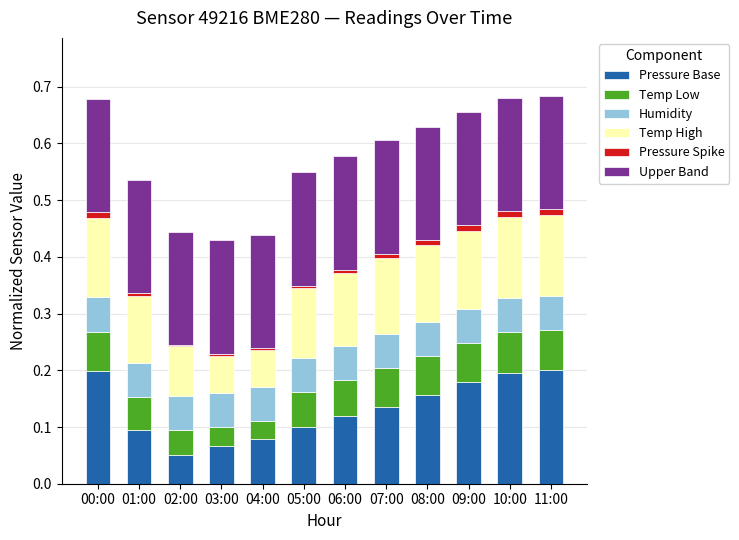

Are the bars horizontal?

No